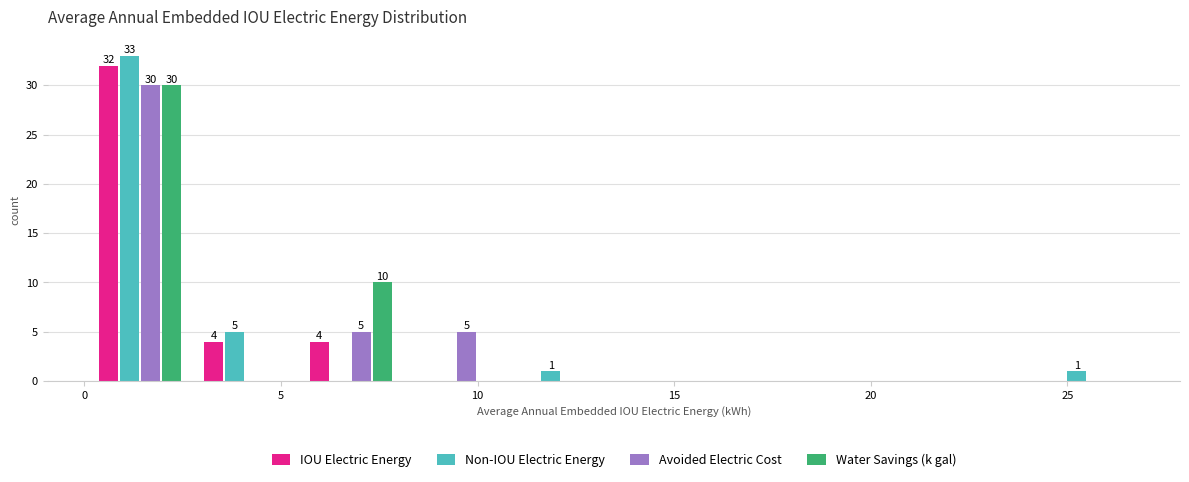

In the Avoided Electric Cost series, which range on the x-axis has the tallest bar?

0.0 to 3.0